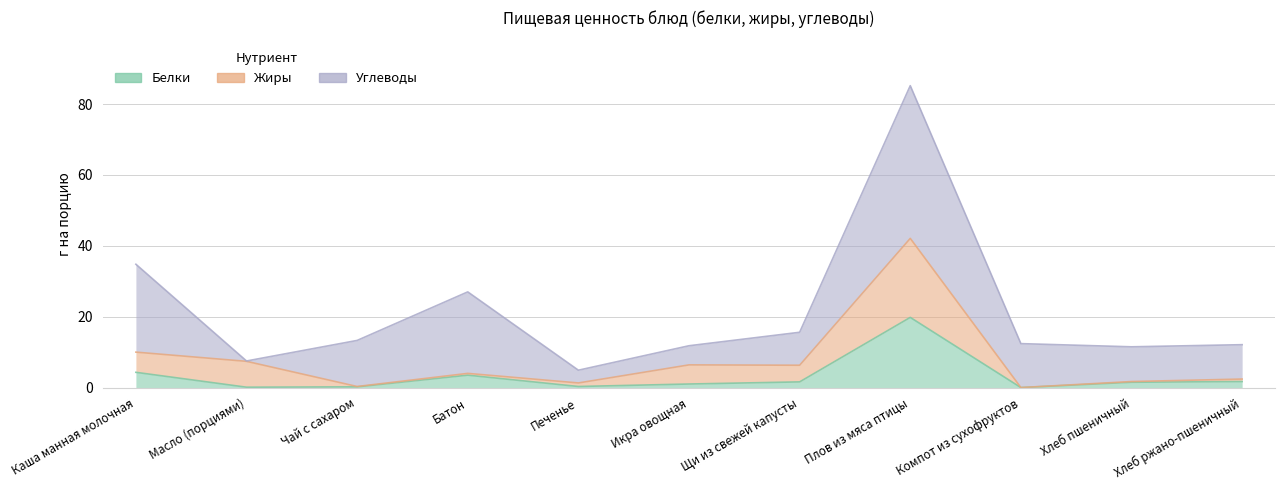

What is the difference between the maximum and minimum values in the Углеводы series?

43.0